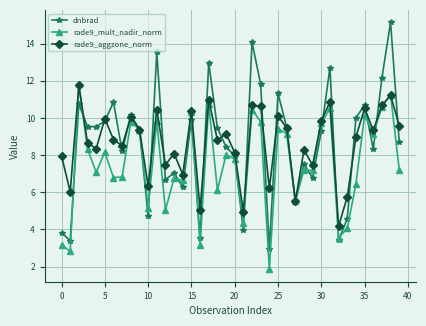

What is the highest value of the dnbrad series?

15.1